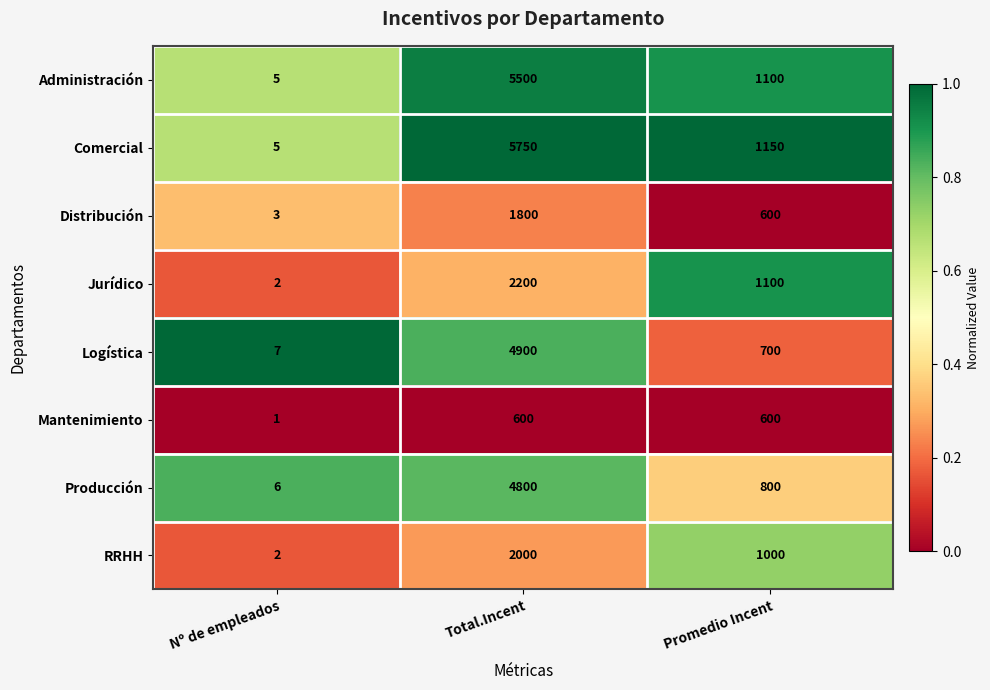

Which series has the largest total across all categories?

Comercial